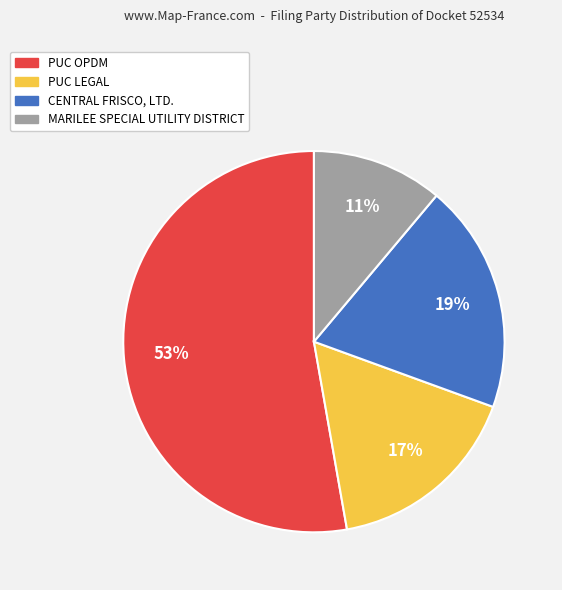

Do MARILEE SPECIAL UTILITY DISTRICT and CENTRAL FRISCO, LTD. together represent more than half of the pie?

No